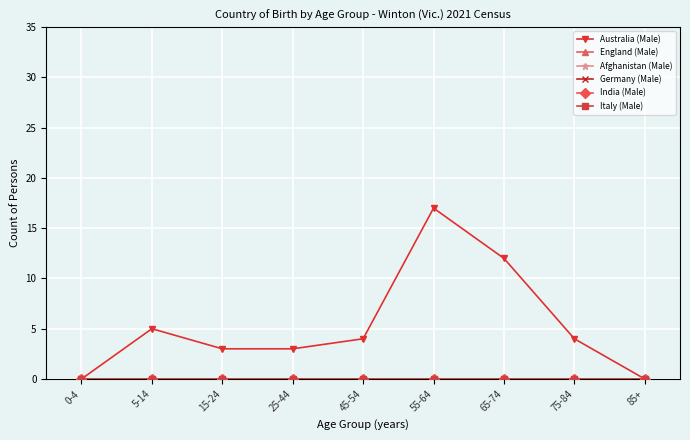

Between 25-44 and 75-84, which is larger?

75-84